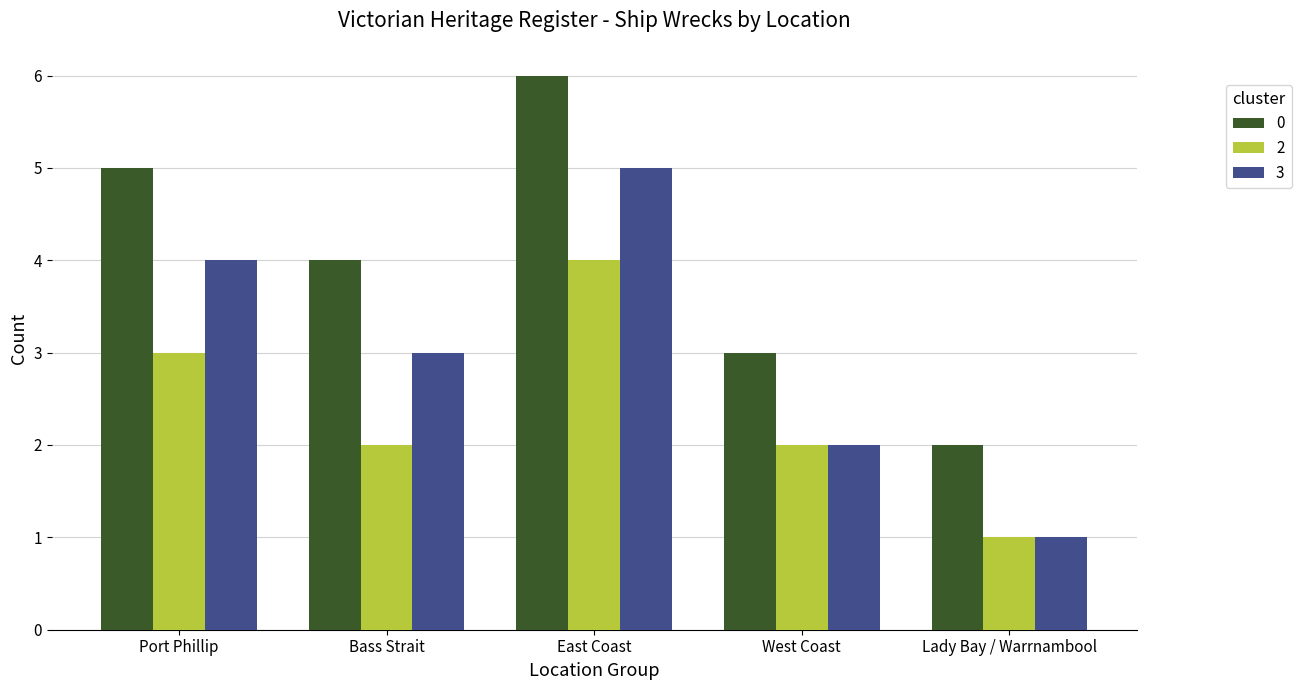

What position from the left is Bass Strait?

2